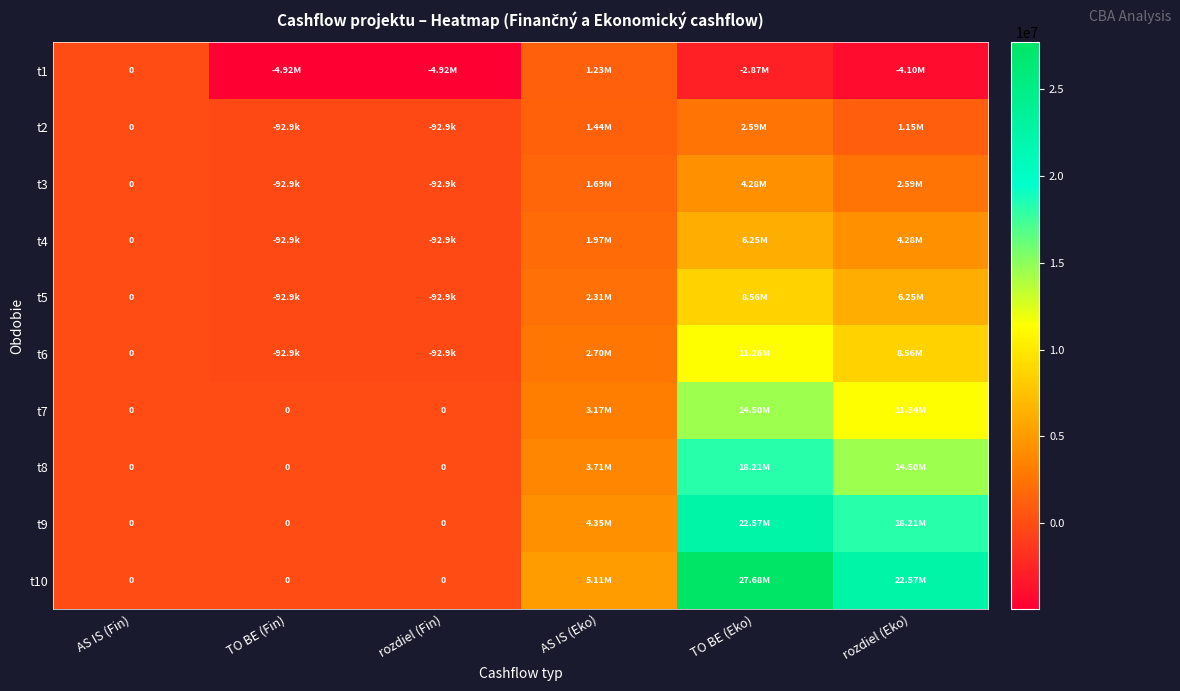

At TO BE (Eko), list the series in order from smallest to largest.

t1, t2, t3, t4, t5, t6, t7, t8, t9, t10